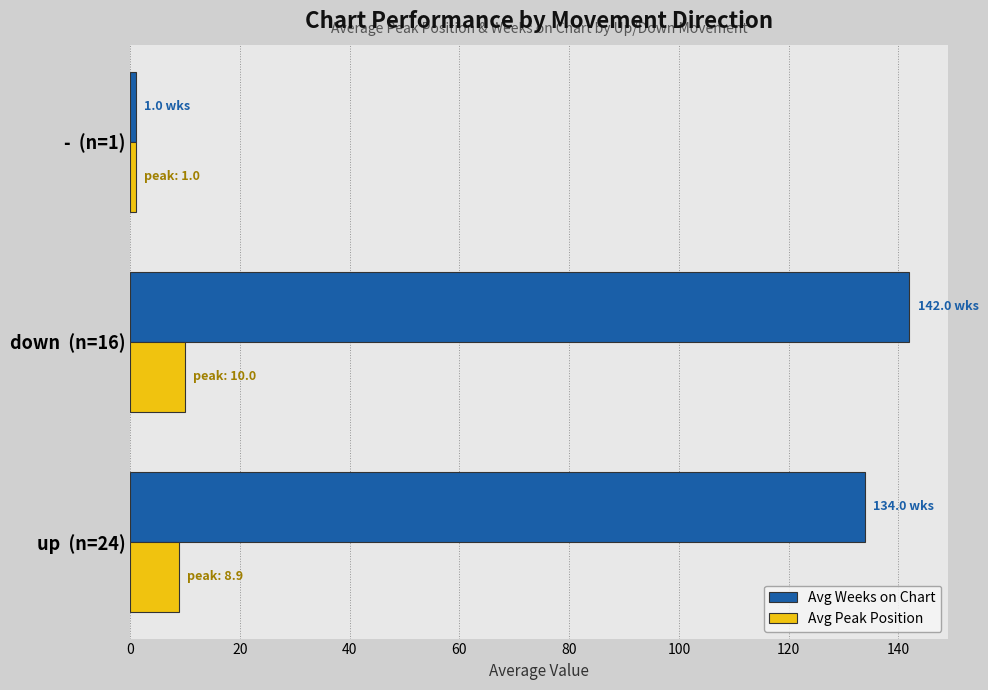

The Avg Weeks on Chart series shows 73.2 at down  (n=16). True or false?

False